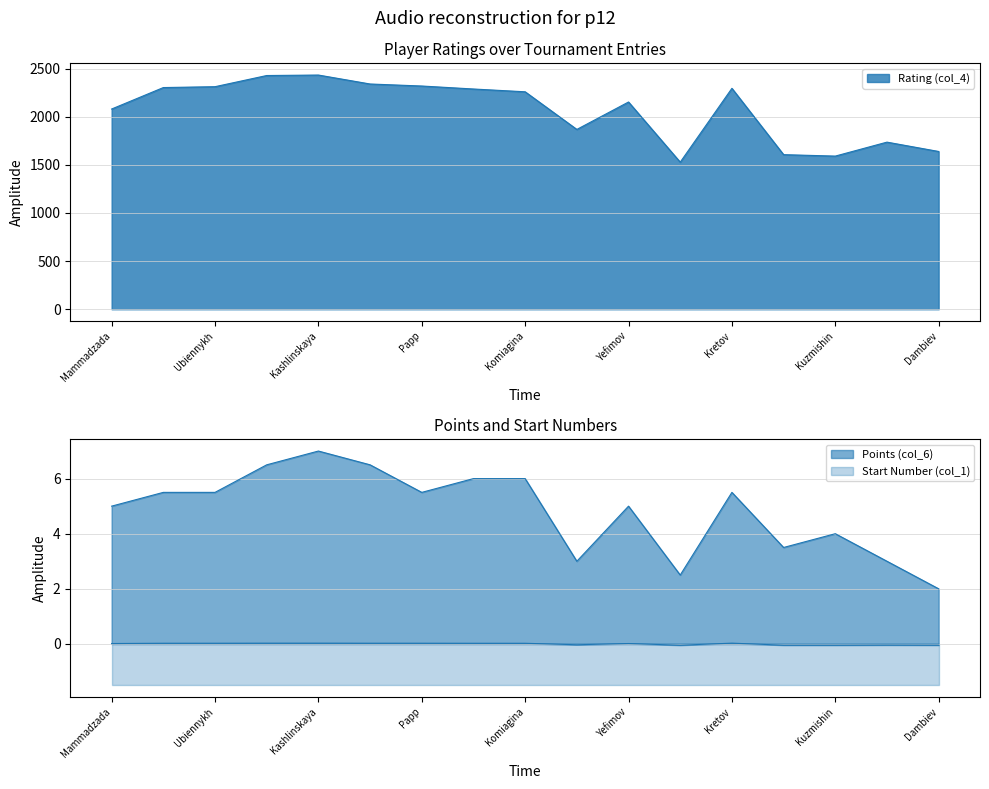

Reading left to right, transcribe all the data shown in this chart.

Rating (col_4): Mammadzada=2080.0	Ivakhinova=2303.0	Ubiennykh=2312.0	Goryachkina=2428.0	Kashlinskaya=2433.0	Ambartsumova=2340.0	Papp=2319.0	Pustovoitova=2288.0	Komiagina=2259.0	Khosrovov=1868.0	Yefimov=2153.0	Kanaev=1528.0	Kretov=2295.0	Sokolov=1606.0	Kuzmishin=1591.0	Sidabras=1736.0	Dambiev=1639.0
Points (col_6): Mammadzada=5.0	Ivakhinova=5.5	Ubiennykh=5.5	Goryachkina=6.5	Kashlinskaya=7.0	Ambartsumova=6.5	Papp=5.5	Pustovoitova=6.0	Komiagina=6.0	Khosrovov=3.0	Yefimov=5.0	Kanaev=2.5	Kretov=5.5	Sokolov=3.5	Kuzmishin=4.0	Sidabras=3.0	Dambiev=2.0
Start Number (col_1): Mammadzada=0.0	Ivakhinova=0.0	Ubiennykh=0.0	Goryachkina=0.0	Kashlinskaya=0.0	Ambartsumova=0.0	Papp=0.0	Pustovoitova=0.0	Komiagina=0.0	Khosrovov=-0.0	Yefimov=0.0	Kanaev=-0.0	Kretov=0.0	Sokolov=-0.0	Kuzmishin=-0.0	Sidabras=-0.0	Dambiev=-0.0